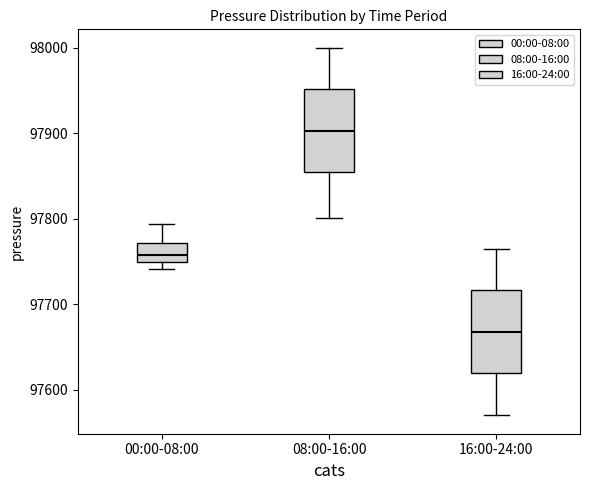

Which box's median line is the highest?

08:00-16:00